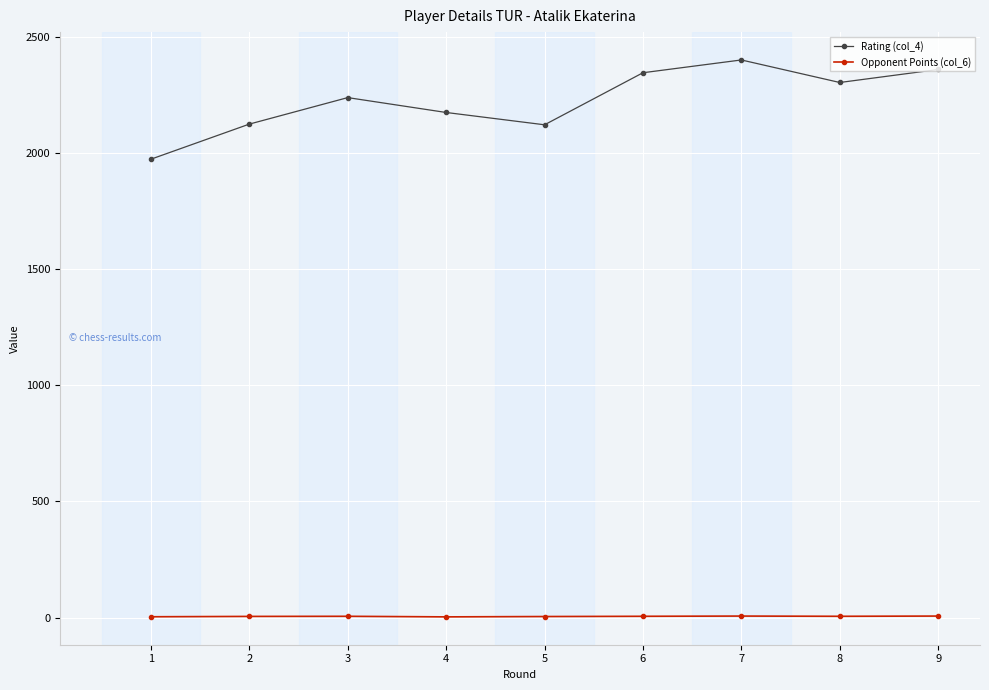

At how many categories does at least one series exceed 2370?

1